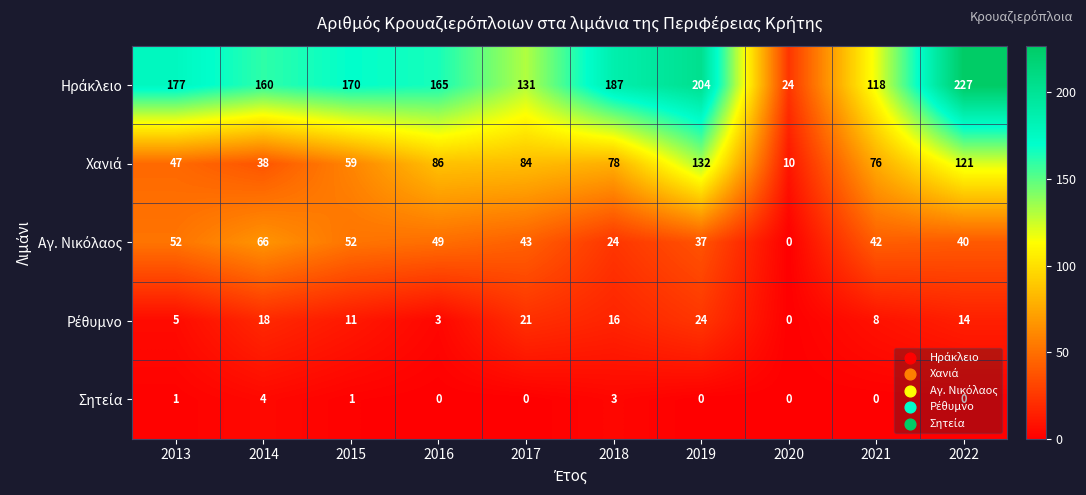

What is the maximum value shown in the chart?

227